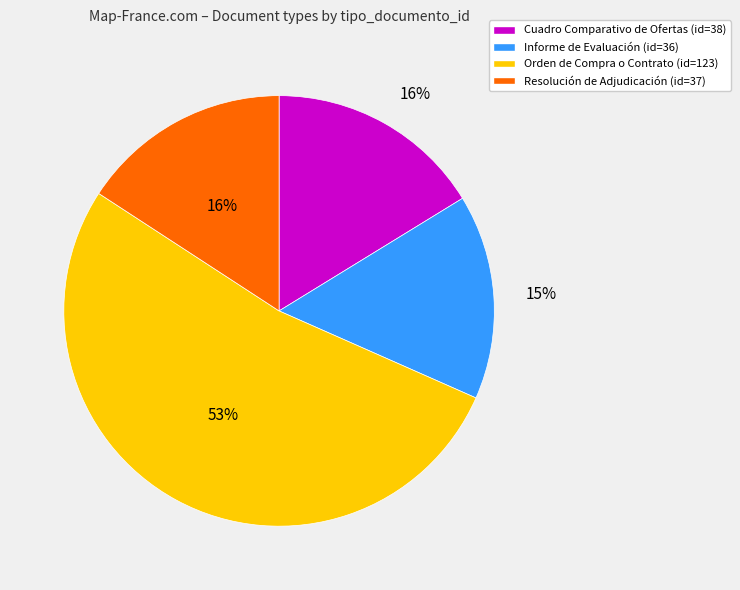

To the nearest percent, what portion does Informe de Evaluación represent?

15%